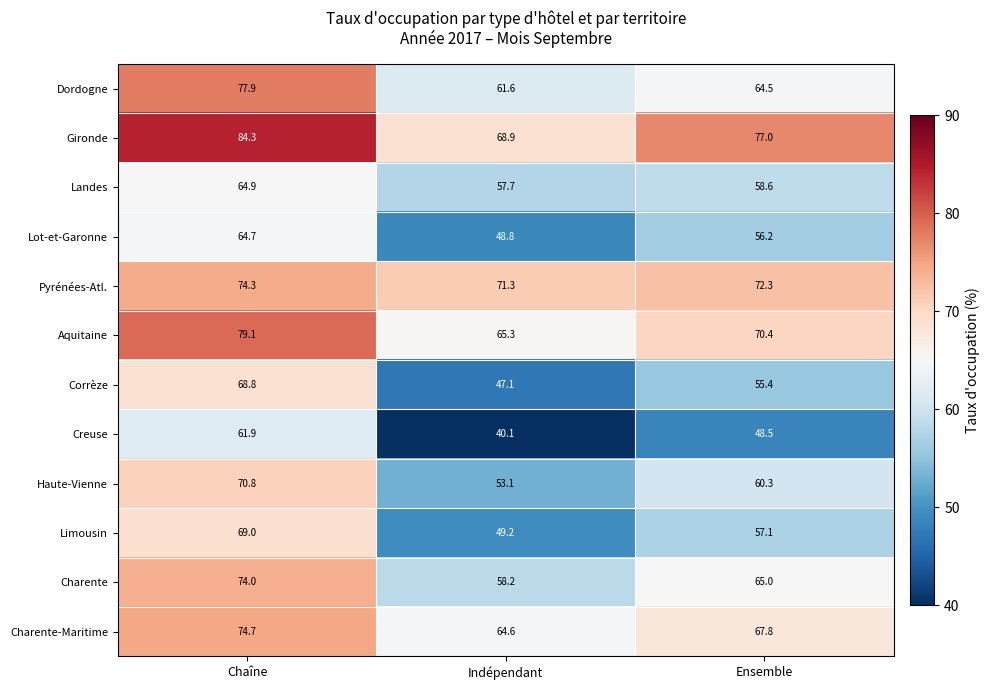

What is the total value across all series at Chaîne?

864.4